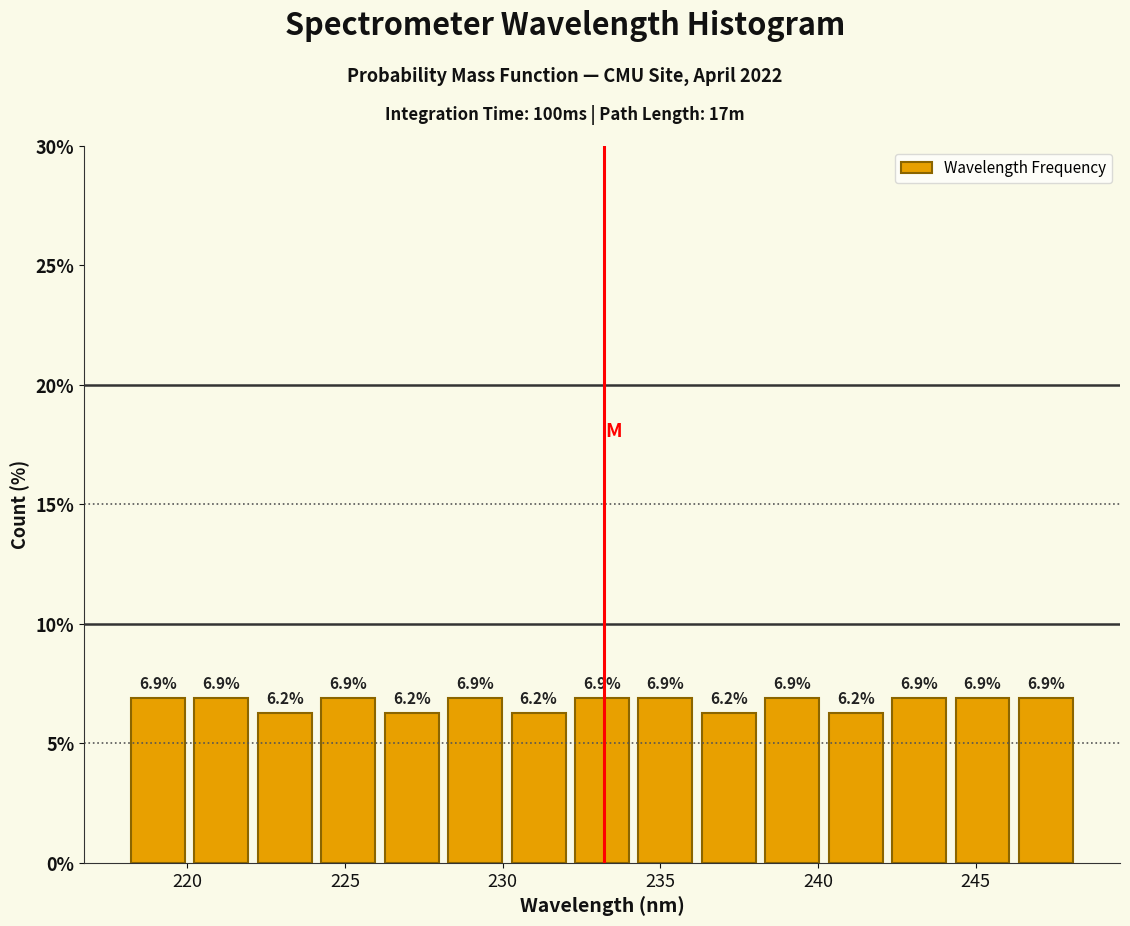

How tall is the bar that spans 228 to 230 on the x-axis? The bar edges are not printed on the chart, so give them approximately, as read against the axis.

6.9